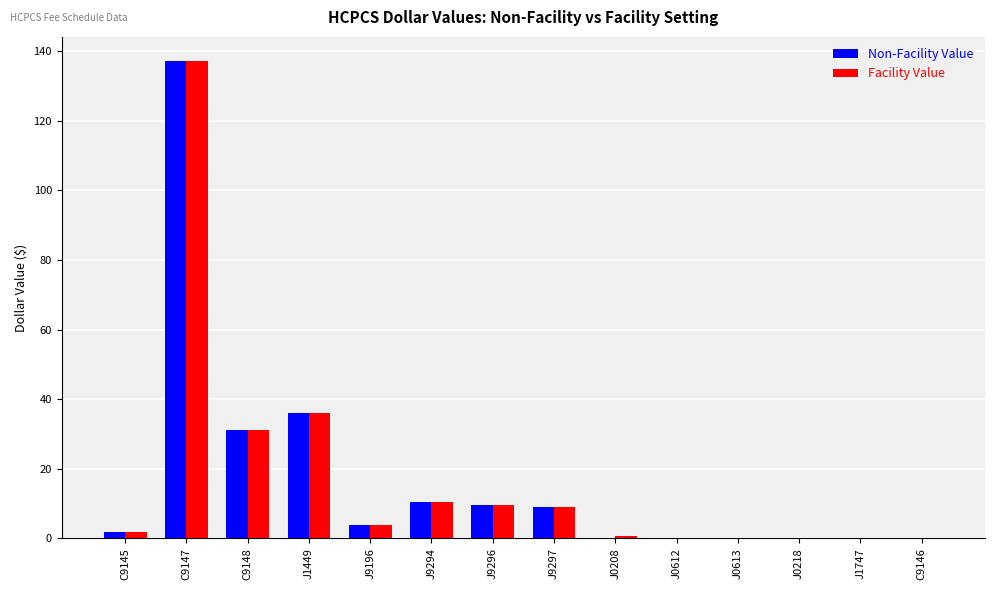

At which label is Non-Facility Value closest to 68?

J1449